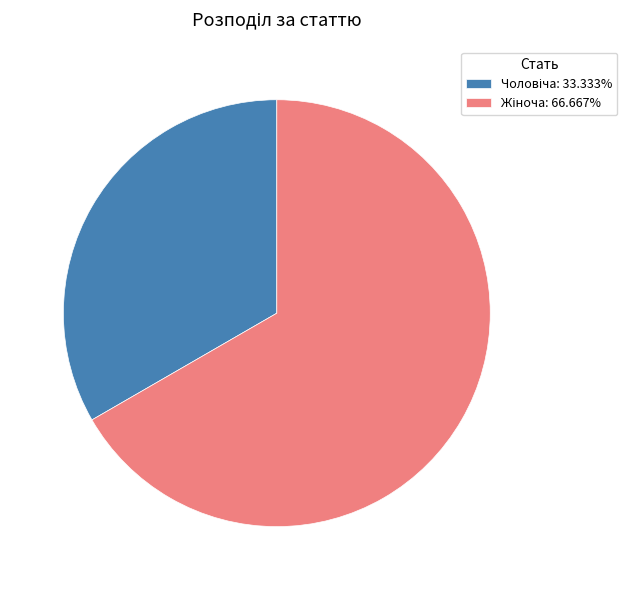

Does any single category account for the majority?

Yes